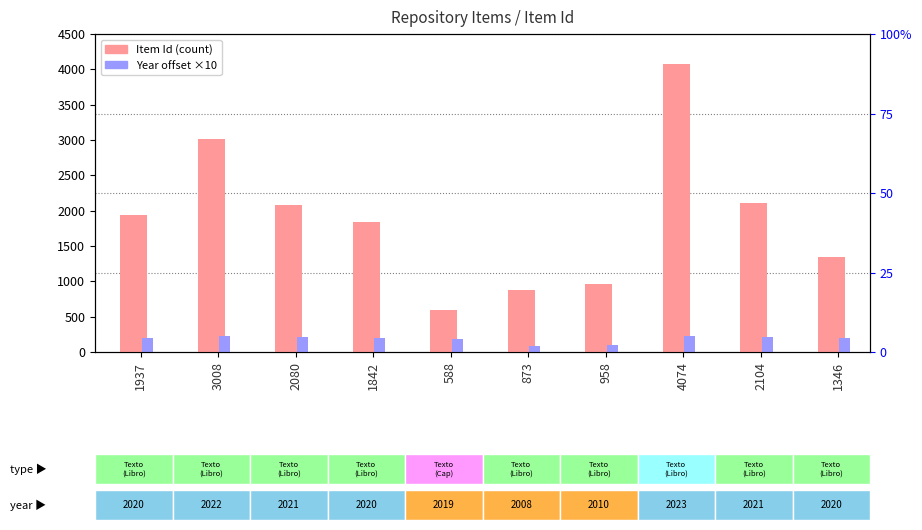

Reading left to right, what are all the values shown in this chart?

Item Id (count): 1937=1937	3008=3008	2080=2080	1842=1842	588=588	873=873	958=958	4074=4074	2104=2104	1346=1346
Year offset (×10 from 2000): 1937=200	3008=220	2080=210	1842=200	588=190	873=80	958=100	4074=230	2104=210	1346=200